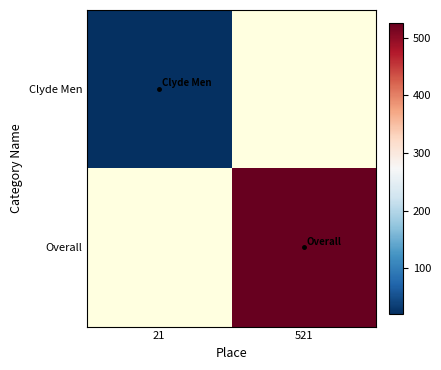

What is the minimum value for Clyde Men?

21.0